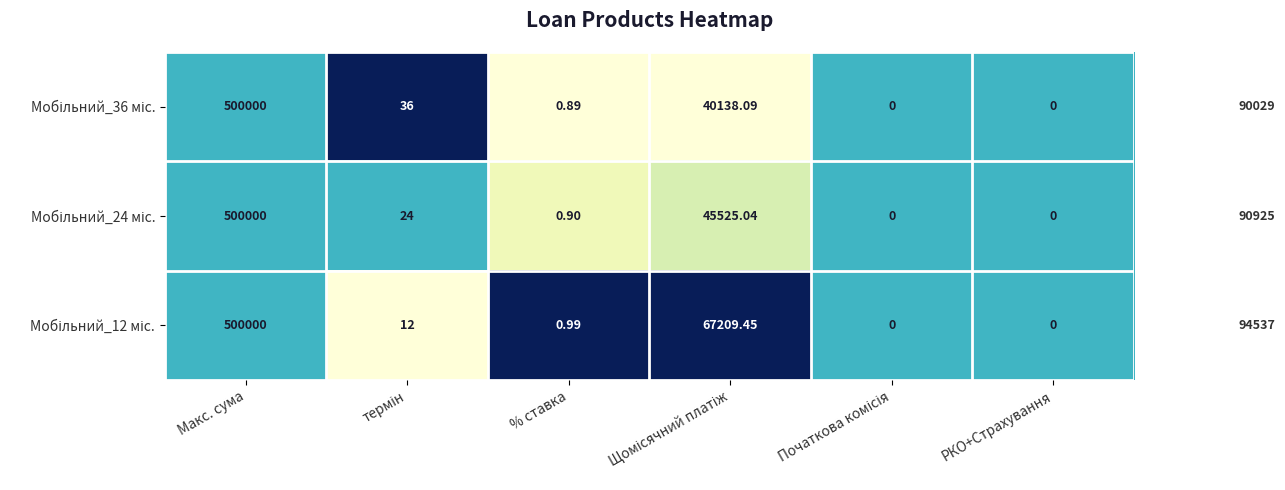

At which category is the sum across all series the highest?

Макс. сума